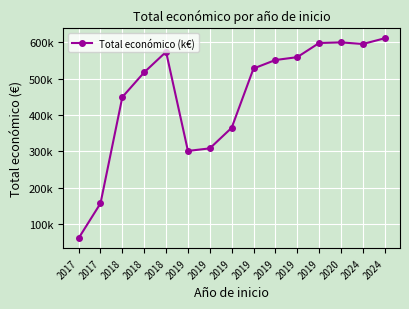

Does the chart have visible grid lines?

Yes